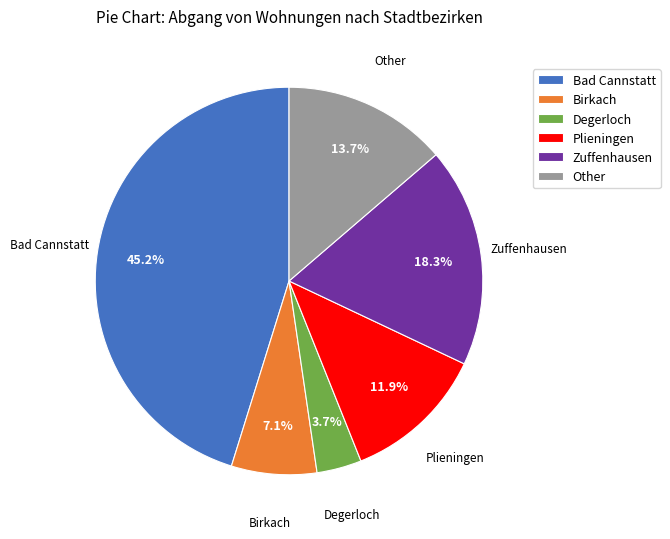

To the nearest percent, what is the average slice percentage?

17%